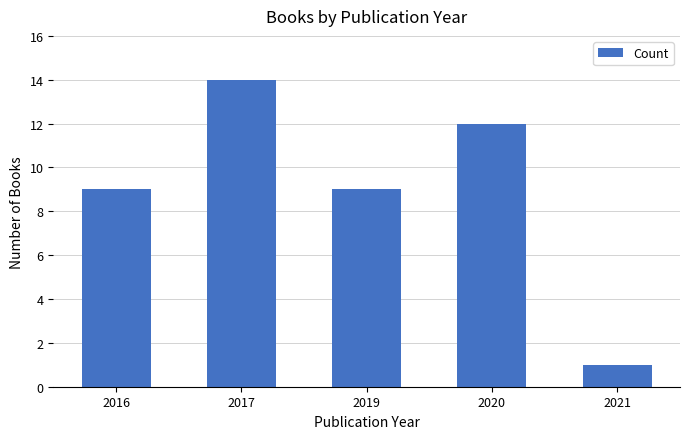

Reading left to right, list all the values displayed in this chart.

2016=9	2017=14	2019=9	2020=12	2021=1